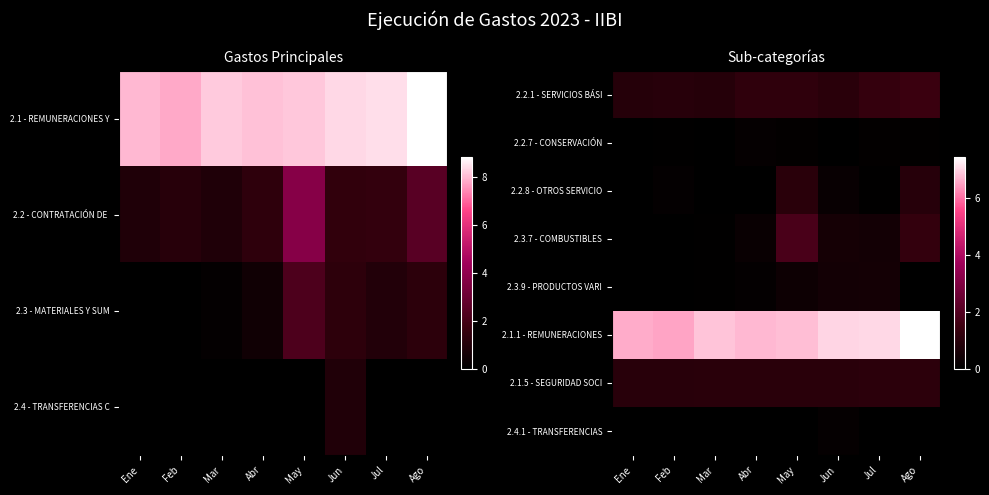

What is the difference between the highest and lowest values at Abr?

6748121.9